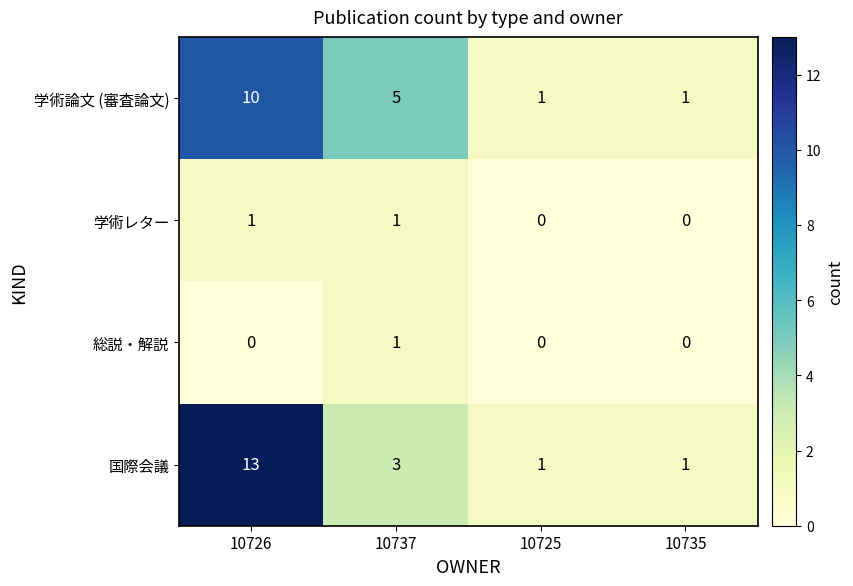

Is it true that 国際会議 equals 1 at 10725?

True